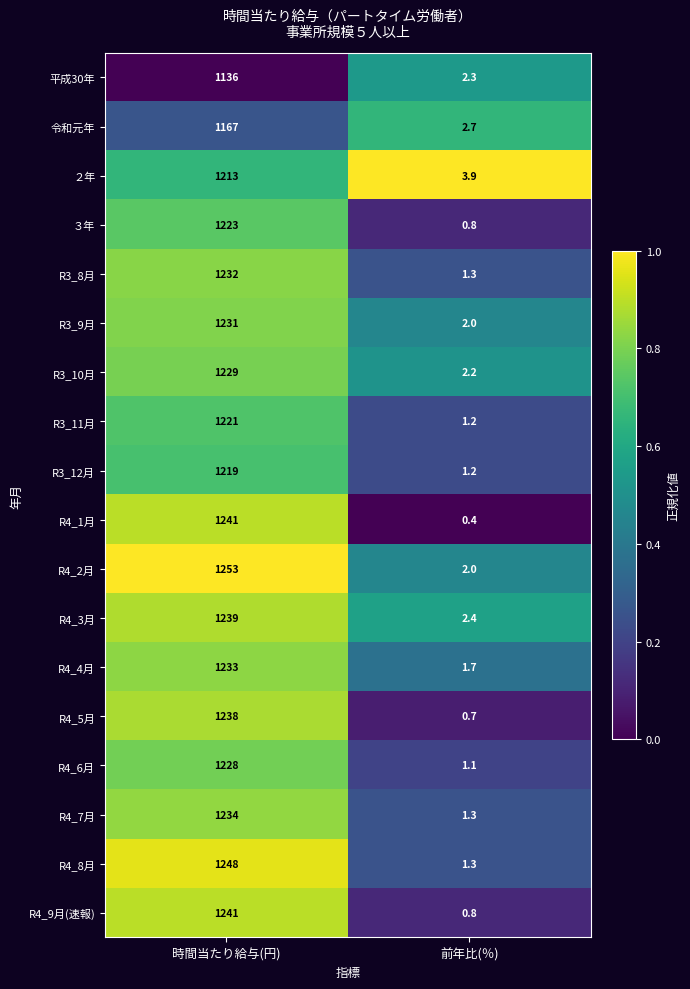

Read the R4_4月 value at 前年比(％).

1.7